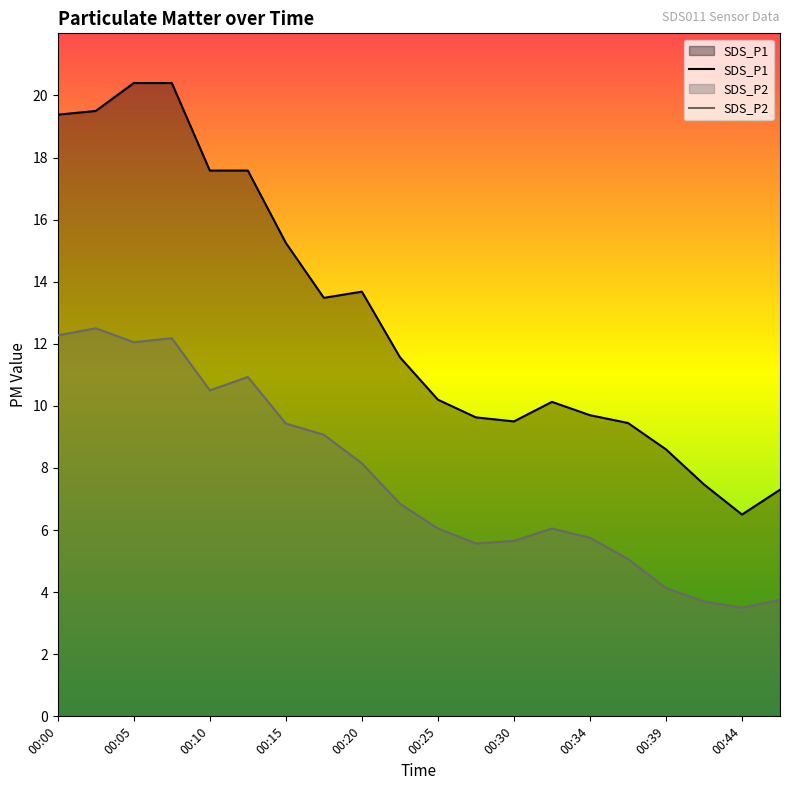

What is the sum of all SDS_P1 values?

257.3